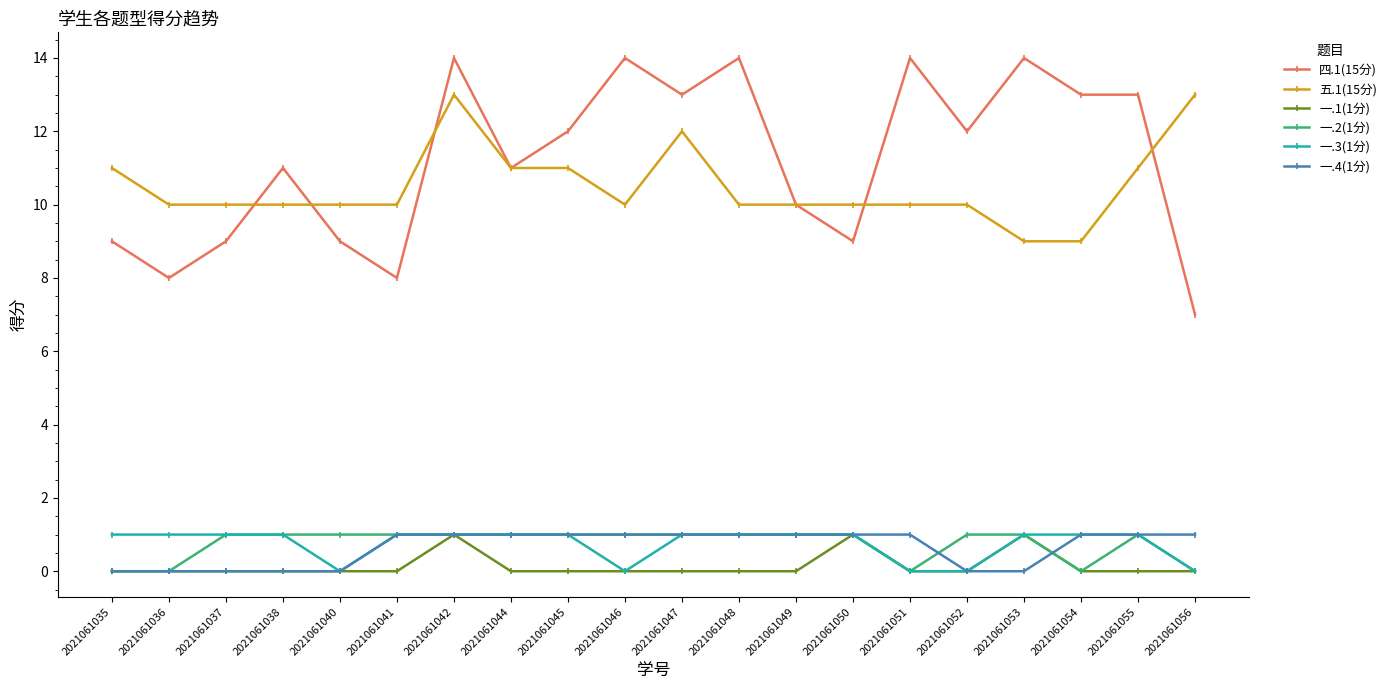

Which series changed the most between 2021061038 and 2021061055?

四.1(15分)